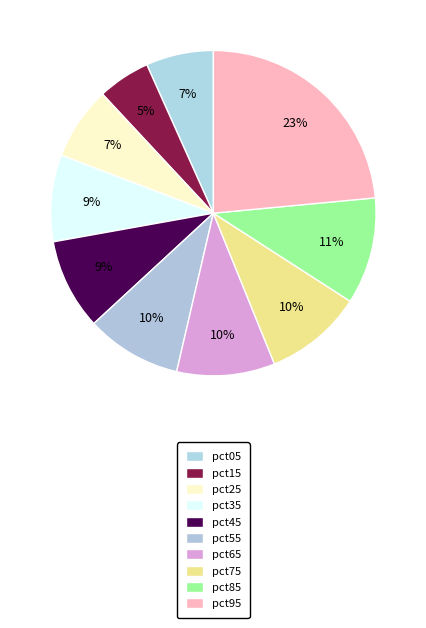

Rank the categories by value from highest to lowest.

pct95, pct85, pct75, pct65, pct55, pct45, pct35, pct25, pct05, pct15